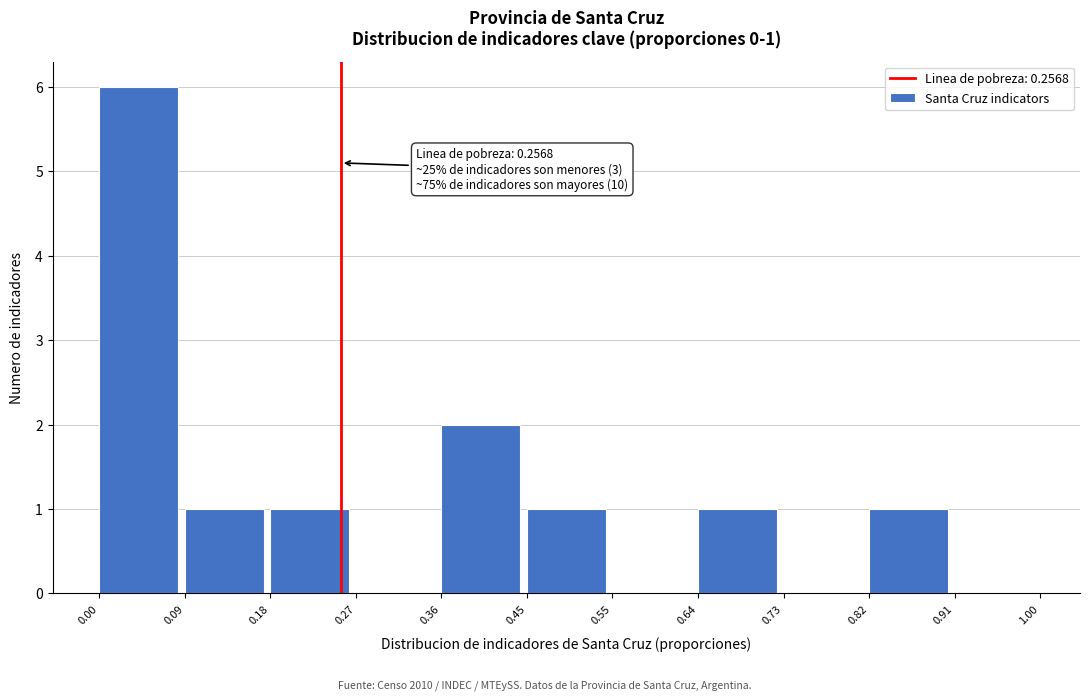

Which range on the x-axis has the tallest bar?

0.00 to 0.09